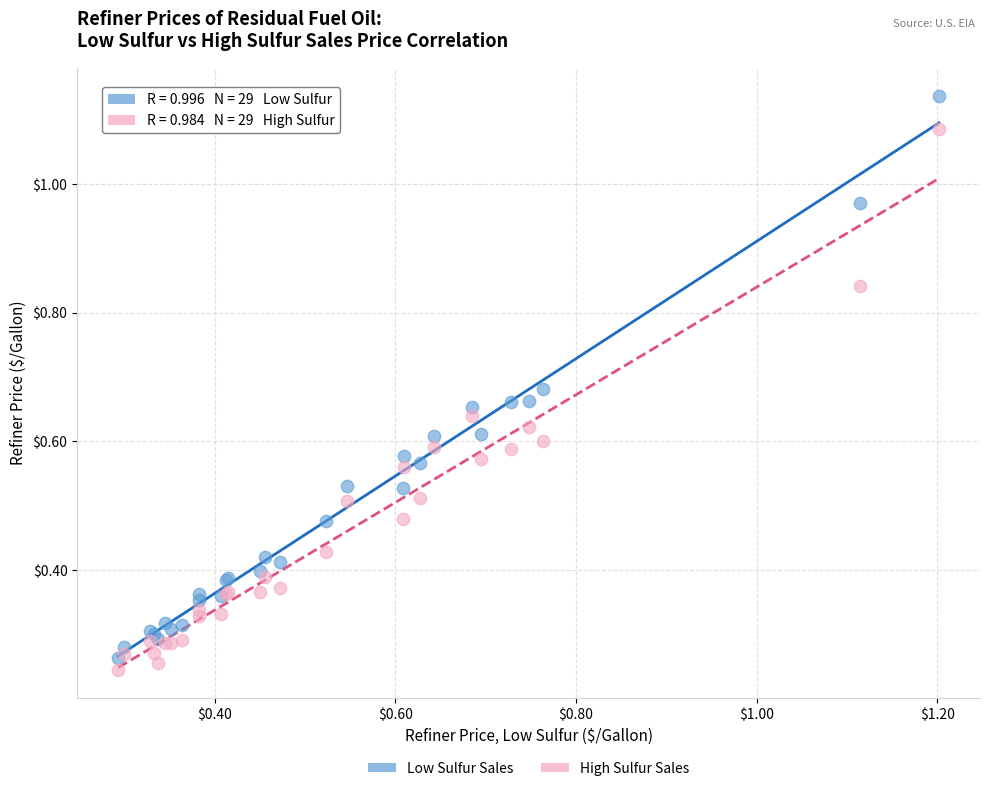

Which series has the widest spread of Y values?

Low Sulfur Sales